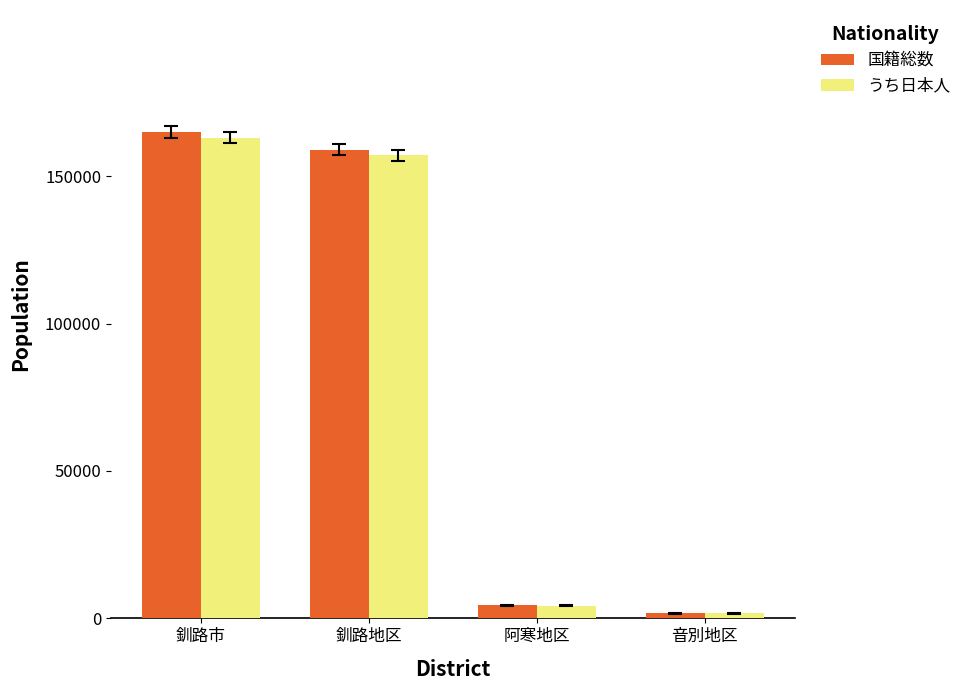

What is the value of the うち日本人 bar at the 3rd from the left?

4264